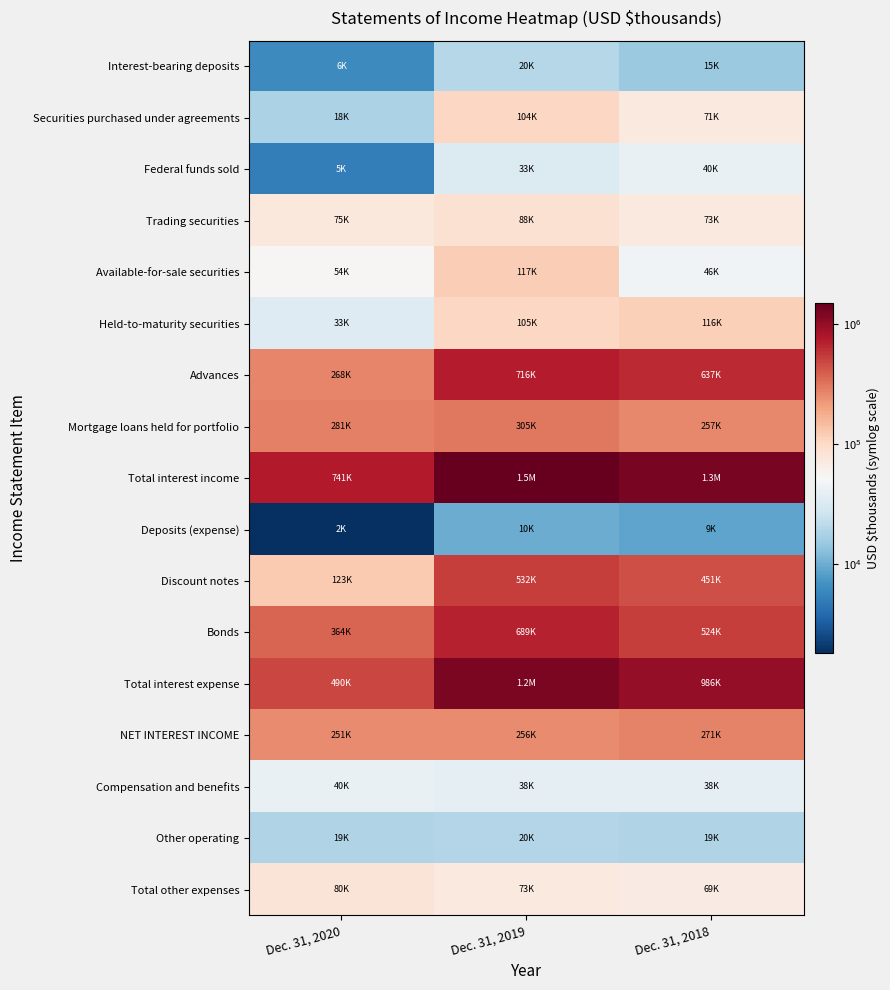

At Dec. 31, 2018, list the series in order from largest to smallest.

Total interest income, Total interest expense, Advances, Bonds, Discount notes, NET INTEREST INCOME, Mortgage loans held for portfolio, Held-to-maturity securities, Trading securities, Securities purchased under agreements, Total other expenses, Available-for-sale securities, Federal funds sold, Compensation and benefits, Other operating, Interest-bearing deposits, Deposits (expense)